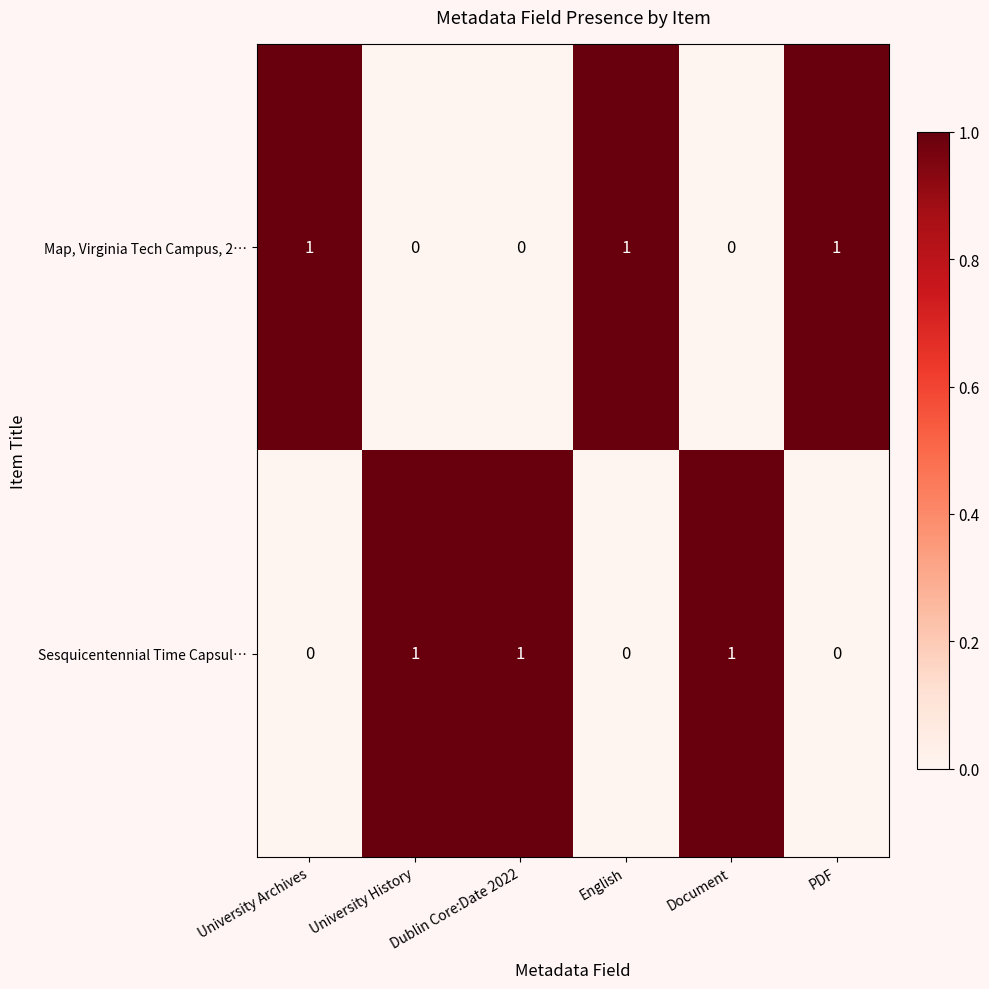

What is the sum of all Sesquicentennial Time Capsul… values?

3